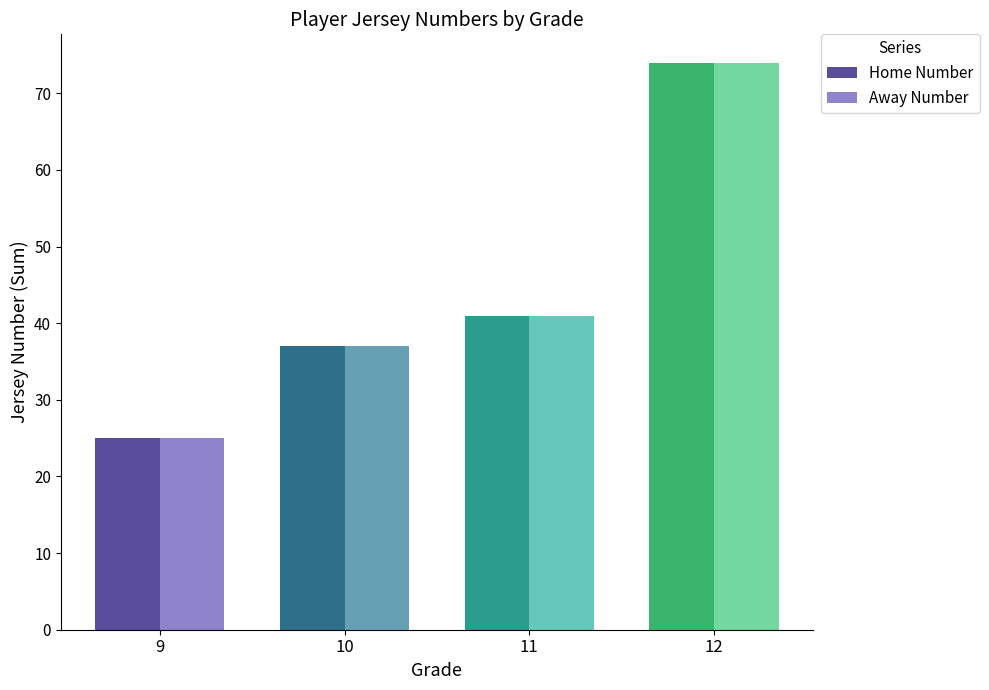

List the labels in order of Home Number value, smallest first.

9, 10, 11, 12